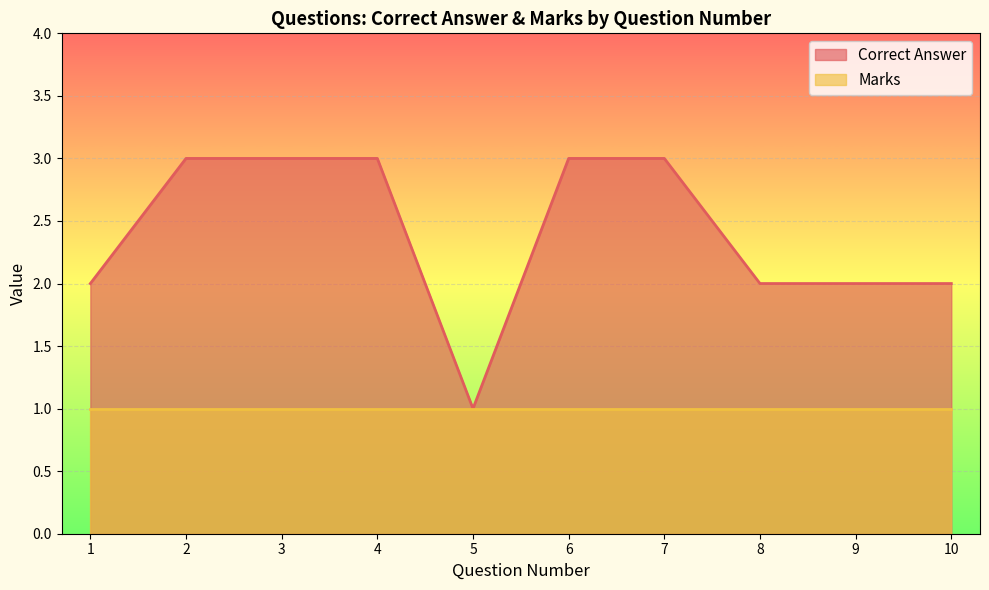

How many interior local valleys (lower than both neighbors) does the data have?

1